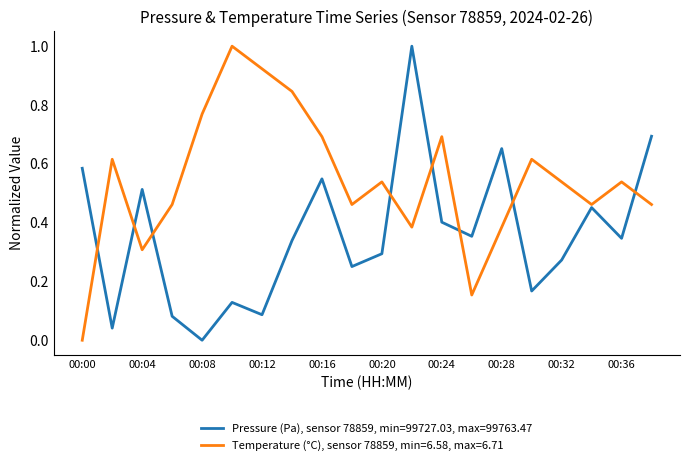

List the series in order of their overall mean, lowest first.

Pressure (Pa), sensor 78859, min=99727.03, max=99763.47, Temperature (°C), sensor 78859, min=6.58, max=6.71